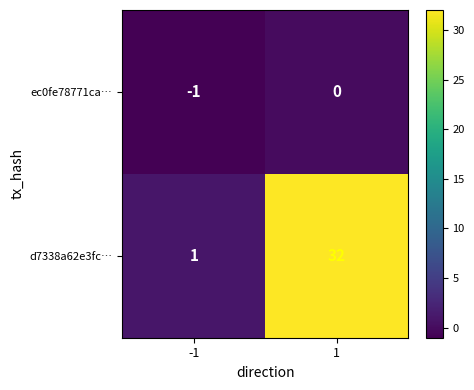

How many data points does each series have?

2